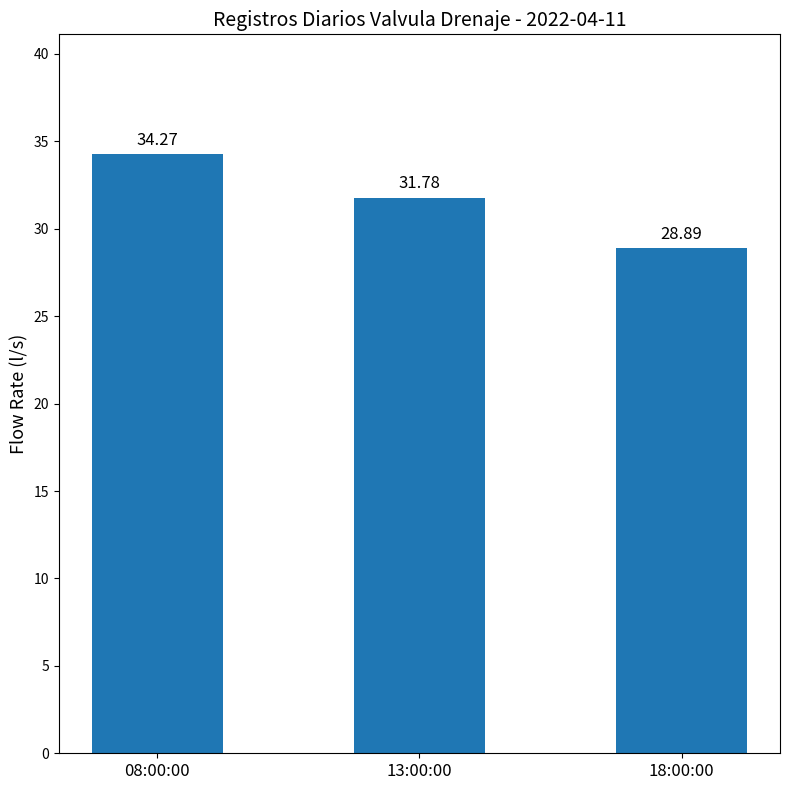

Approximately how many times larger is the value at 13:00:00 compared to 08:00:00?

0.9